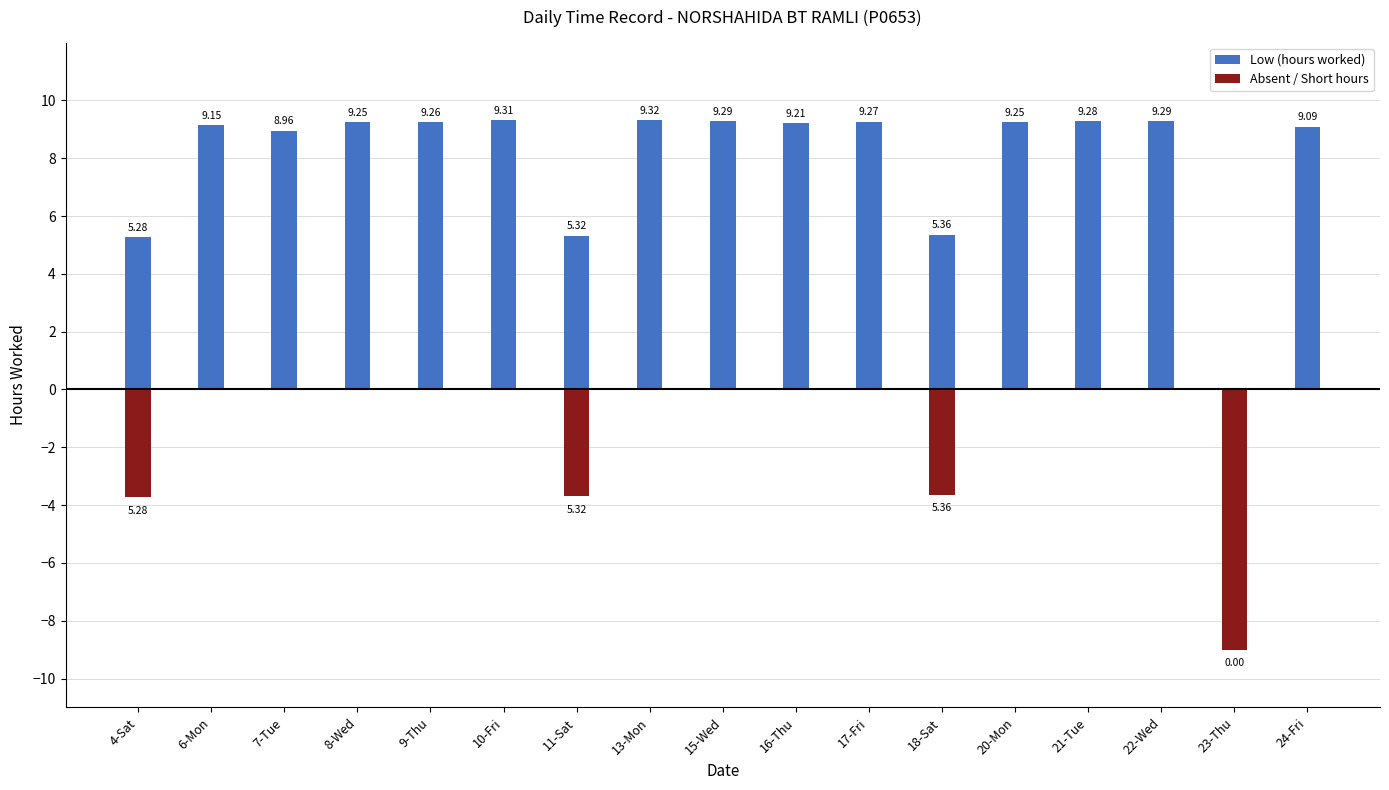

What is the difference between the second highest and minimum values in the Absent / Short hours series?

9.0